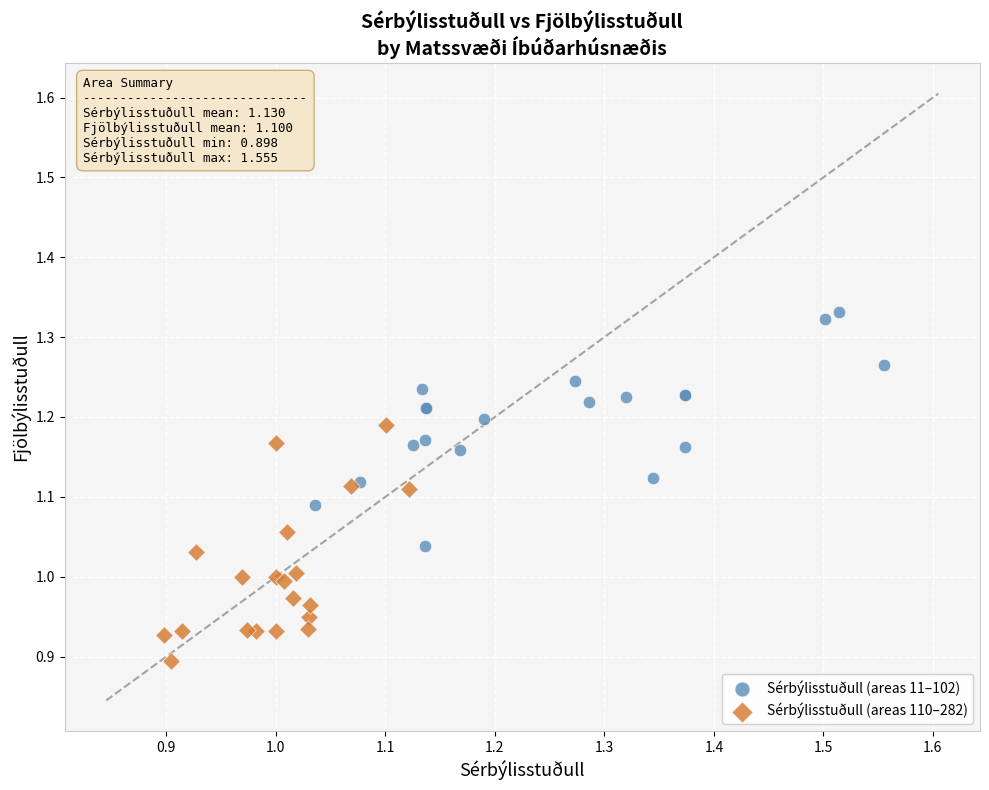

Which series reaches the minimum Y coordinate?

Sérbýlisstuðull (areas 110–282)